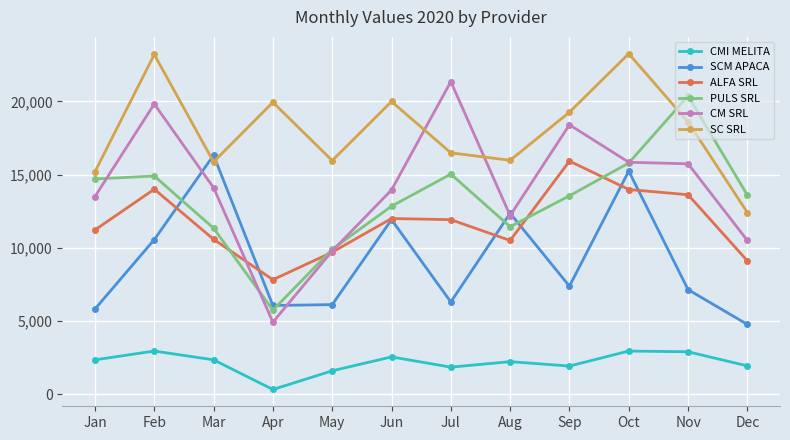

List the series in order of their peak value, highest first.

SC SRL, CM SRL, PULS SRL, SCM APACA, ALFA SRL, CMI MELITA